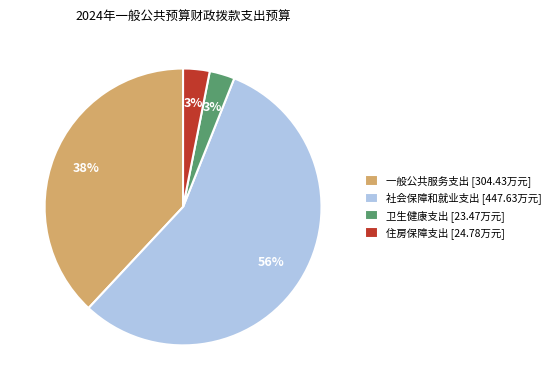

Combined, do 社会保障和就业支出 [447.63万元] and 一般公共服务支出 [304.43万元] account for over 50%?

Yes